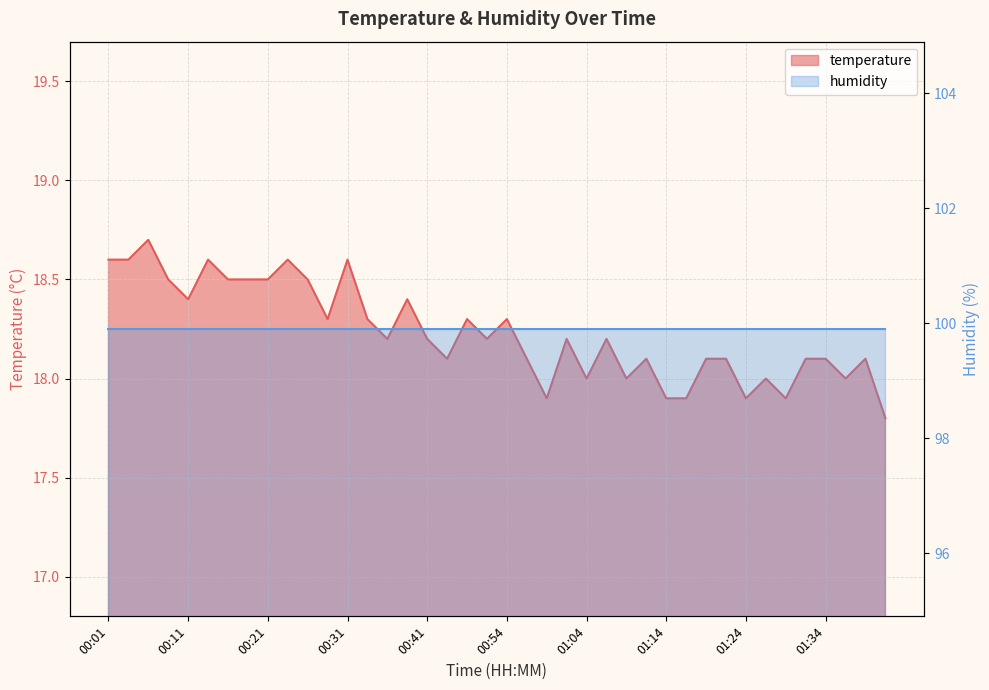

What is the ratio of the value at 00:44 to the value at 00:54?

1.0